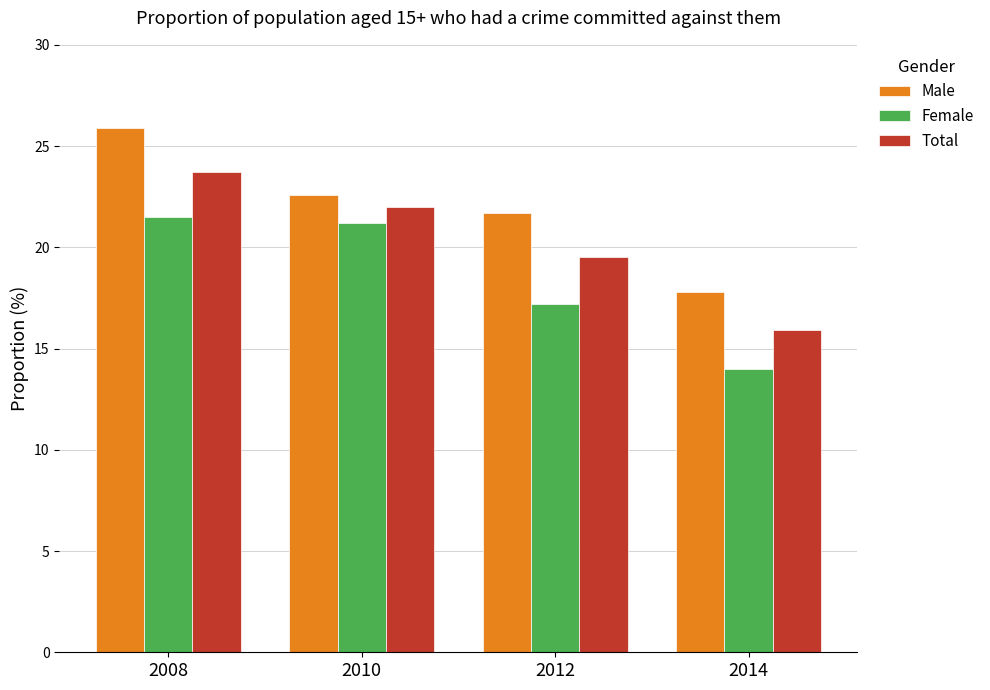

What are all the series names shown in the legend?

Male, Female, Total